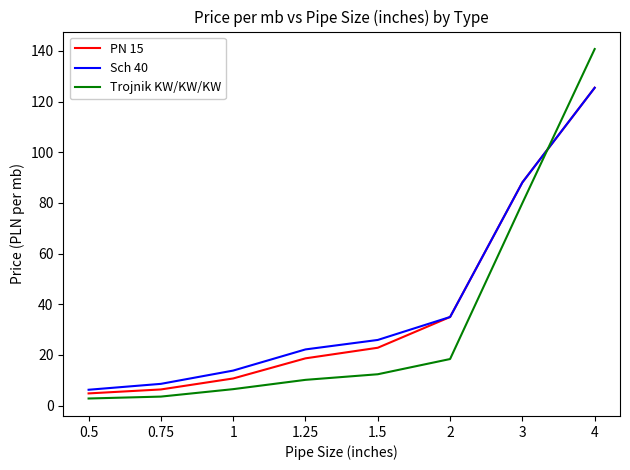

Reading left to right, extract all data points from this chart.

PN 15: 4.8	6.4	10.7	18.7	22.8	35.0	88.1	125.5
Sch 40: 6.3	8.6	13.8	22.2	25.9	35.0	88.1	125.5
Trojnik KW/KW/KW: 2.8	3.6	6.5	10.2	12.4	18.4	80.0	140.7